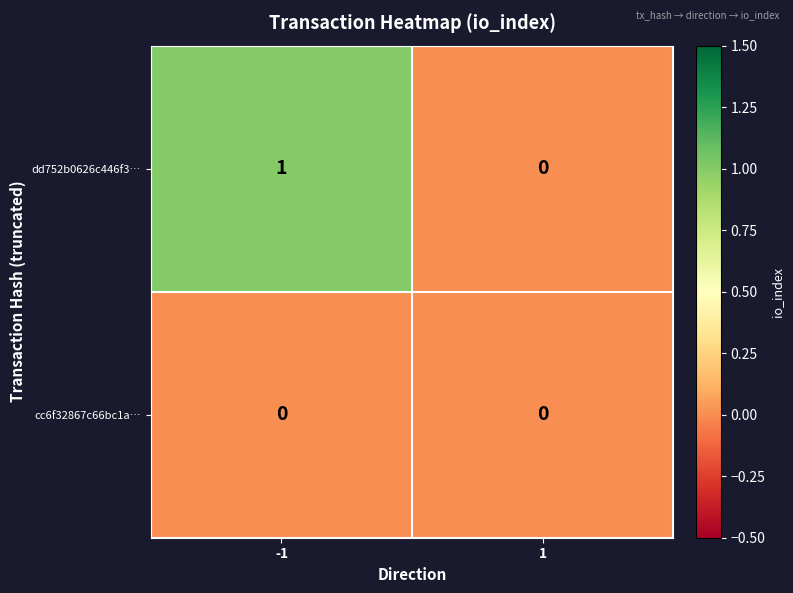

Rank the series by their average value, from highest to lowest.

dd752b0626c446f3…, cc6f32867c66bc1a…